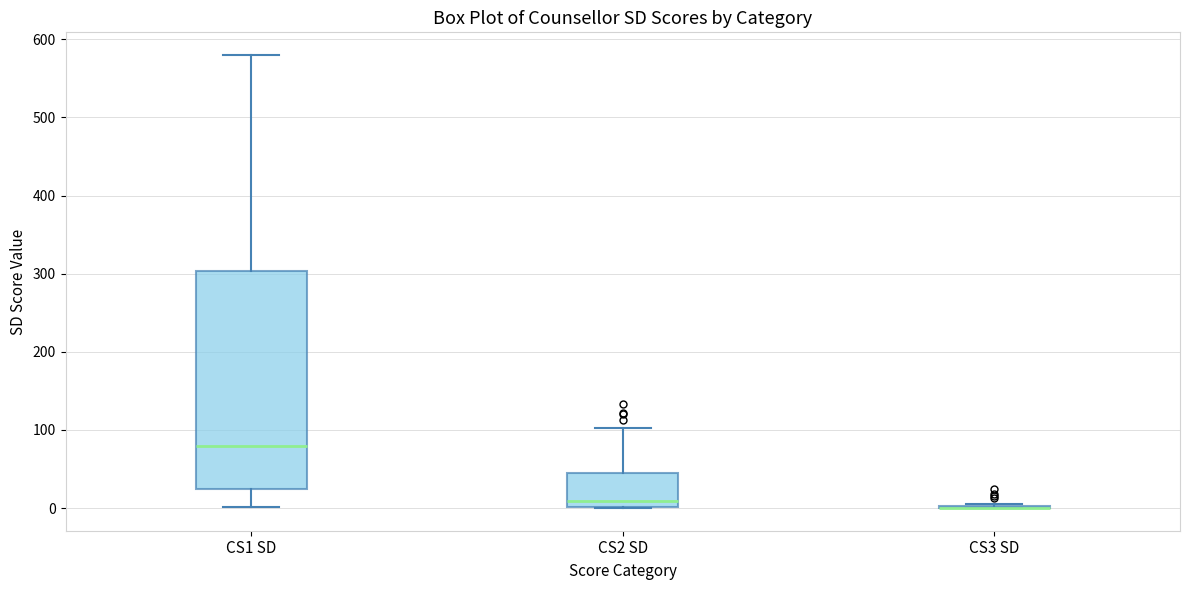

Reading left to right, read every box against the y-axis: the position of its median line, the range the box covers, and the ends of its whiskers. The values are not printed on the chart, so give them approximately, as read against the axis.

CS1 SD: median 80, box 30 to 300, whiskers 0 to 580
CS2 SD: median 10, box 0 to 50, whiskers 0 to 100
CS3 SD: box collapsed to a line at 0, whiskers 0 to 10